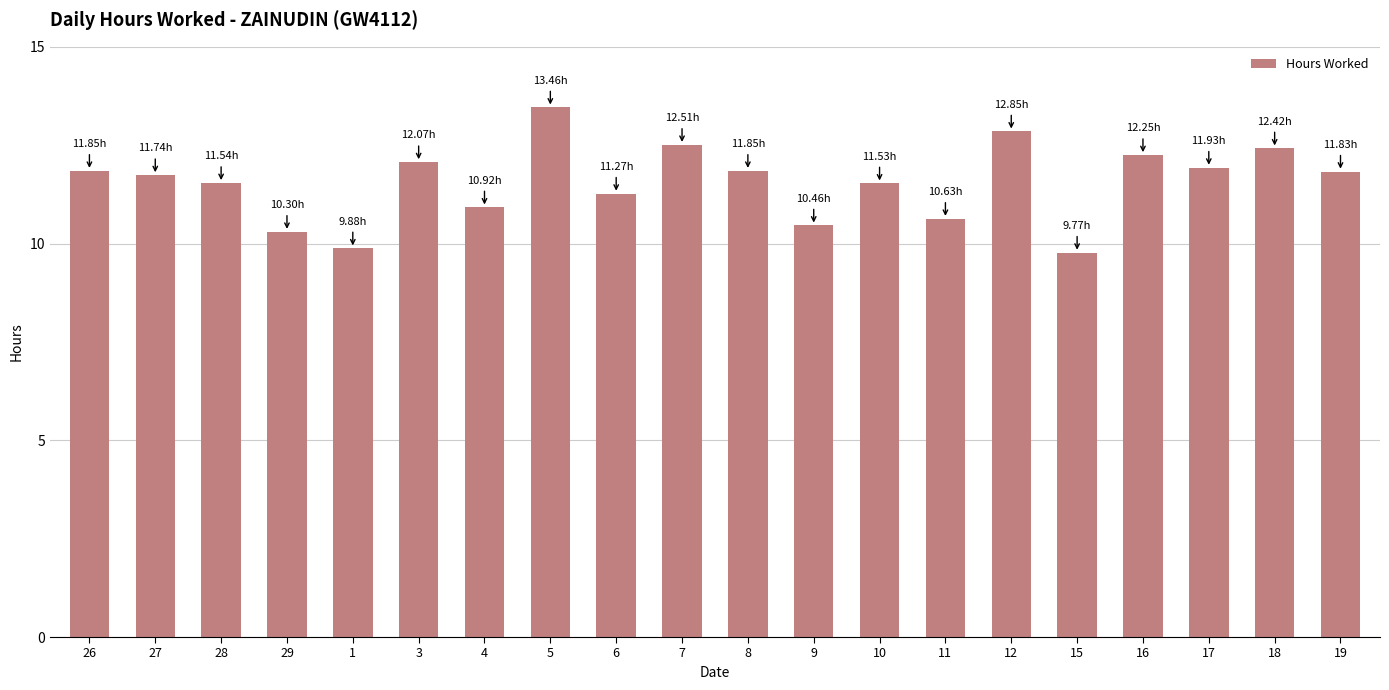

What is the ratio of the value at 19 to the value at 11?

1.1